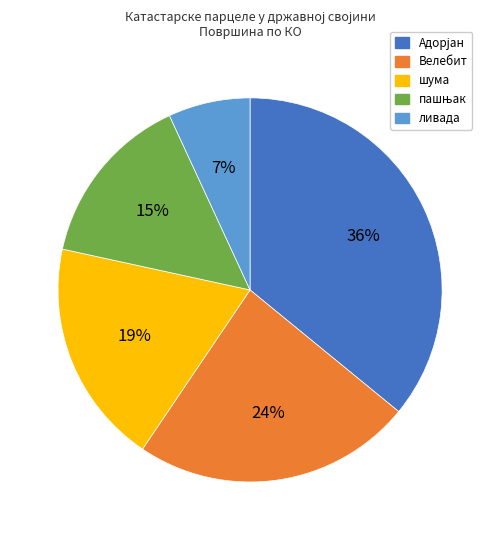

Is there a majority slice in this chart?

No